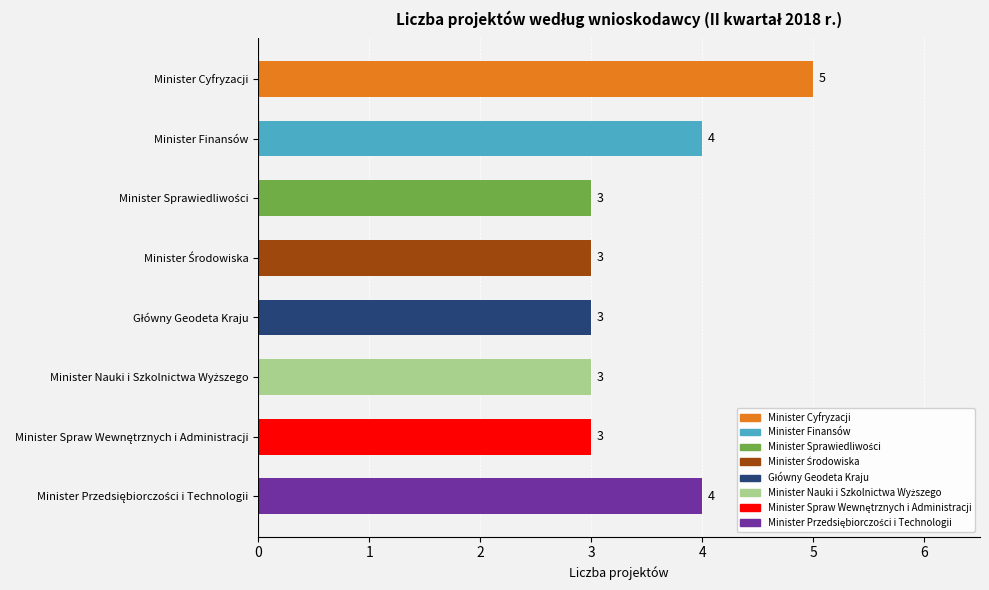

What is the greatest value displayed?

5